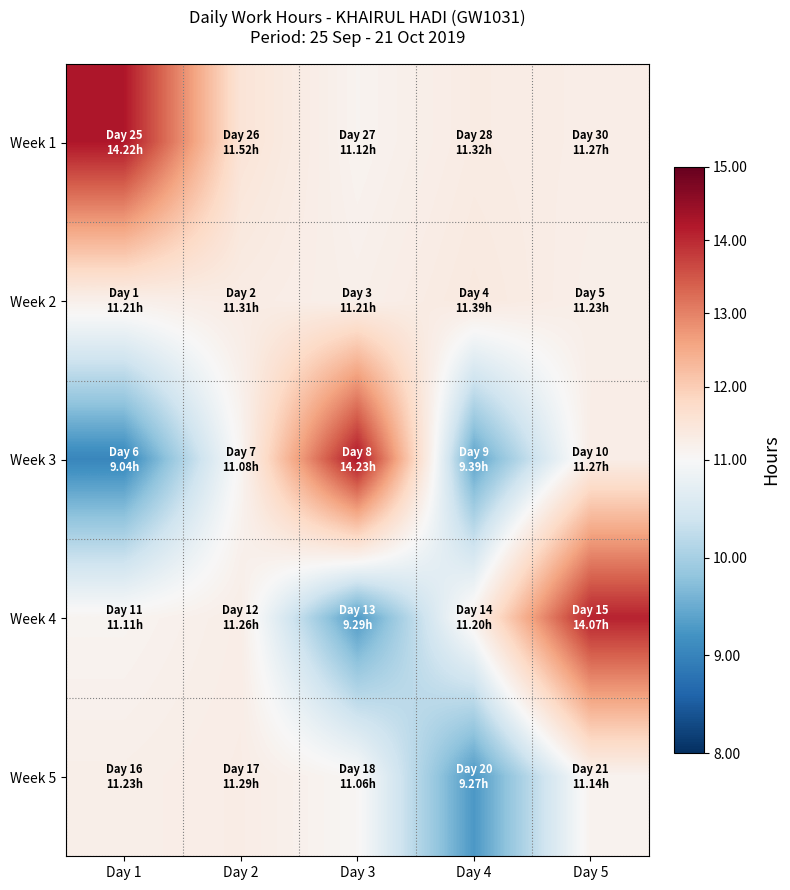

Which series has the largest total across all categories?

Week 1